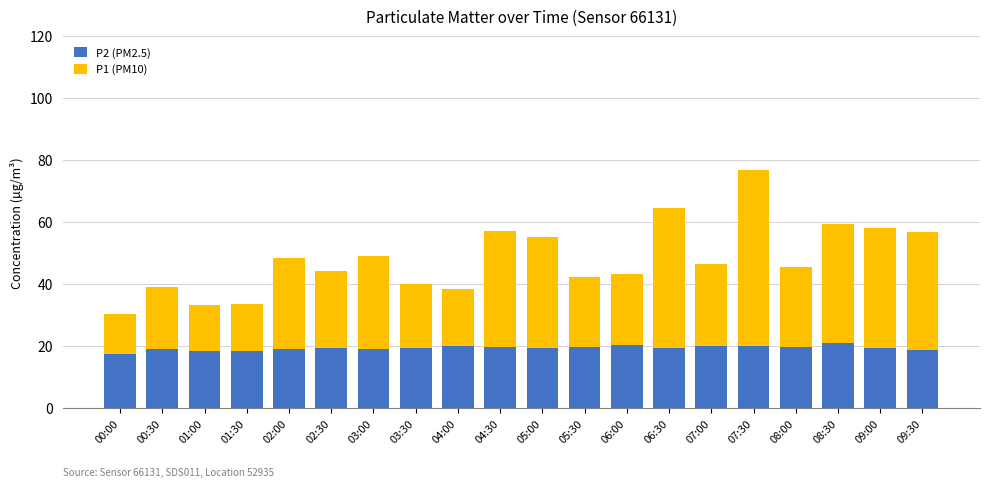

Does the chart contain stacked bars?

Yes